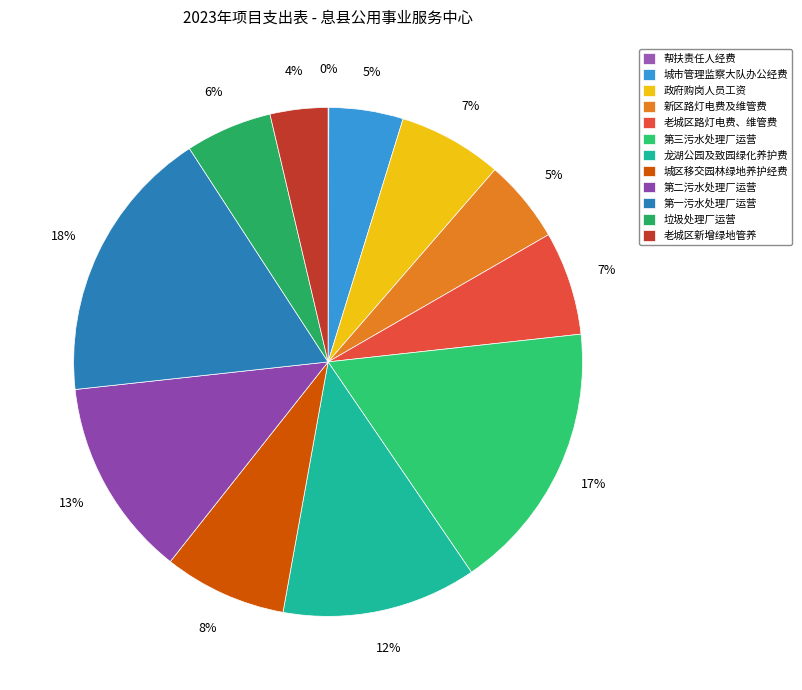

What is the change in value from 第三污水处理厂运营 to 垃圾处理厂运营?

-745.0